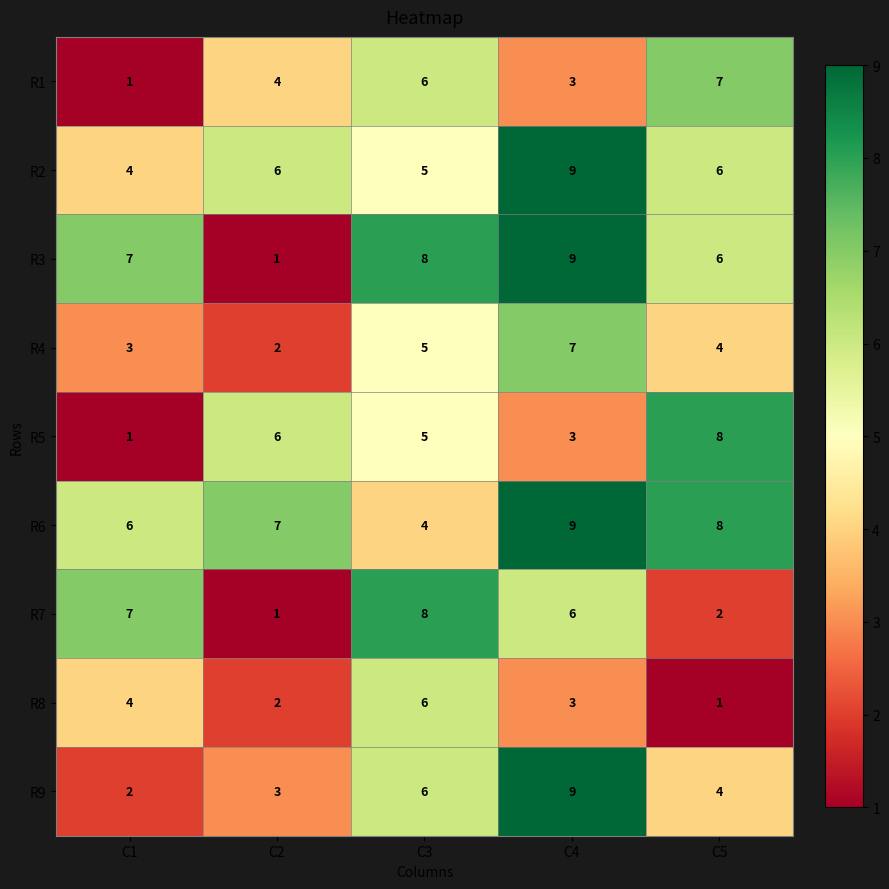

Count the R3 values in the range 6 to 8.

3